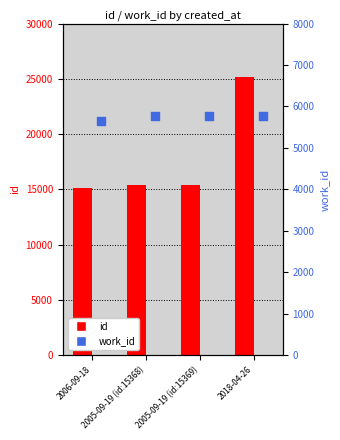

What is the total value across all series at 2005-09-19 (id:15368)?

21135